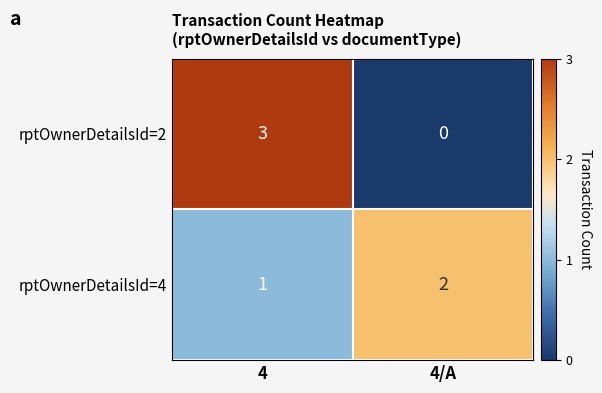

Is it true that rptOwnerDetailsId=2 equals 0 at 4/A?

True